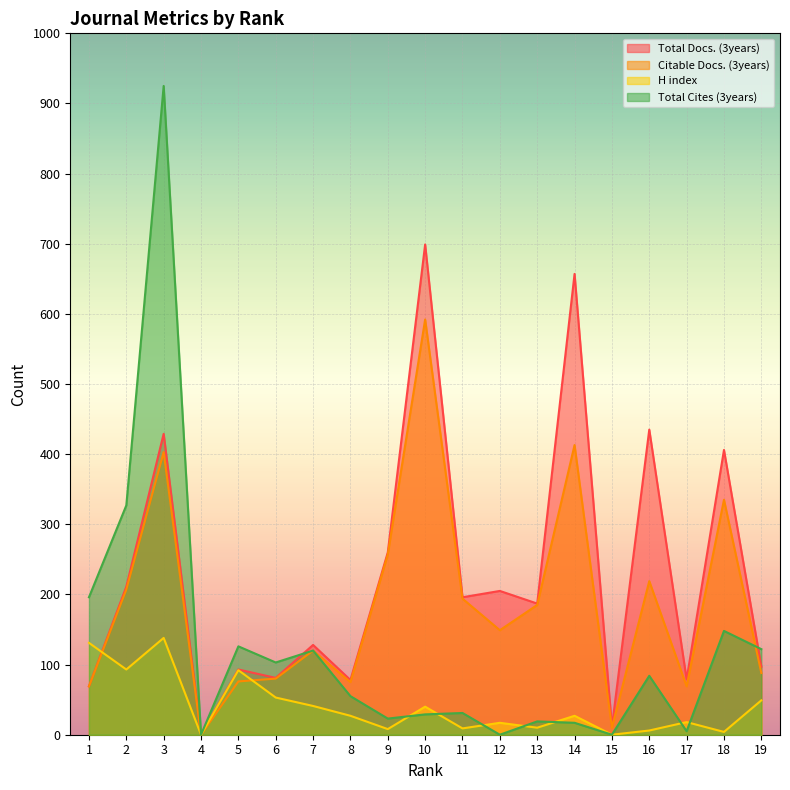

How many lines are shown in the chart?

4